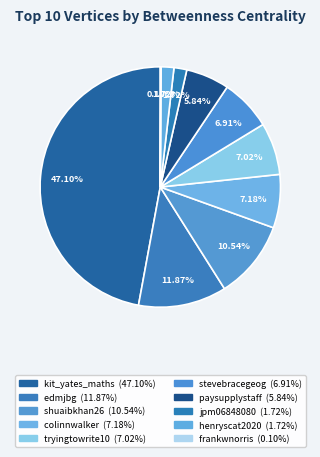

True or false: jpm06848080 accounts for 1% of the total.

False